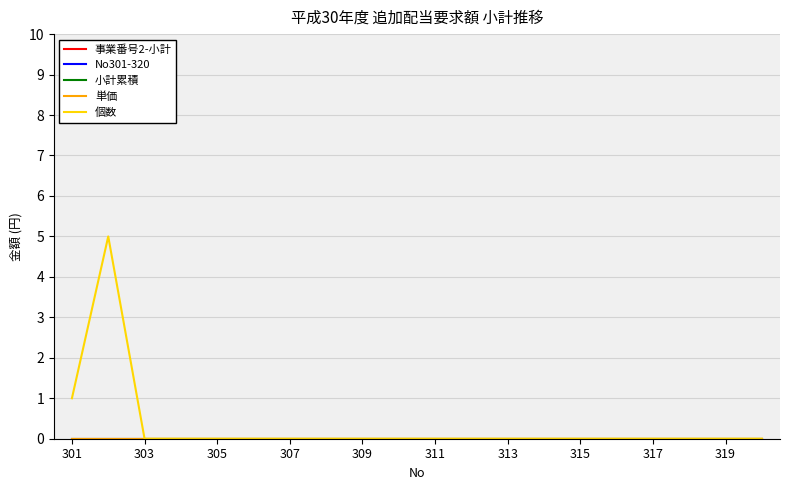

Is it true that 単価 equals 0 at 307?

True